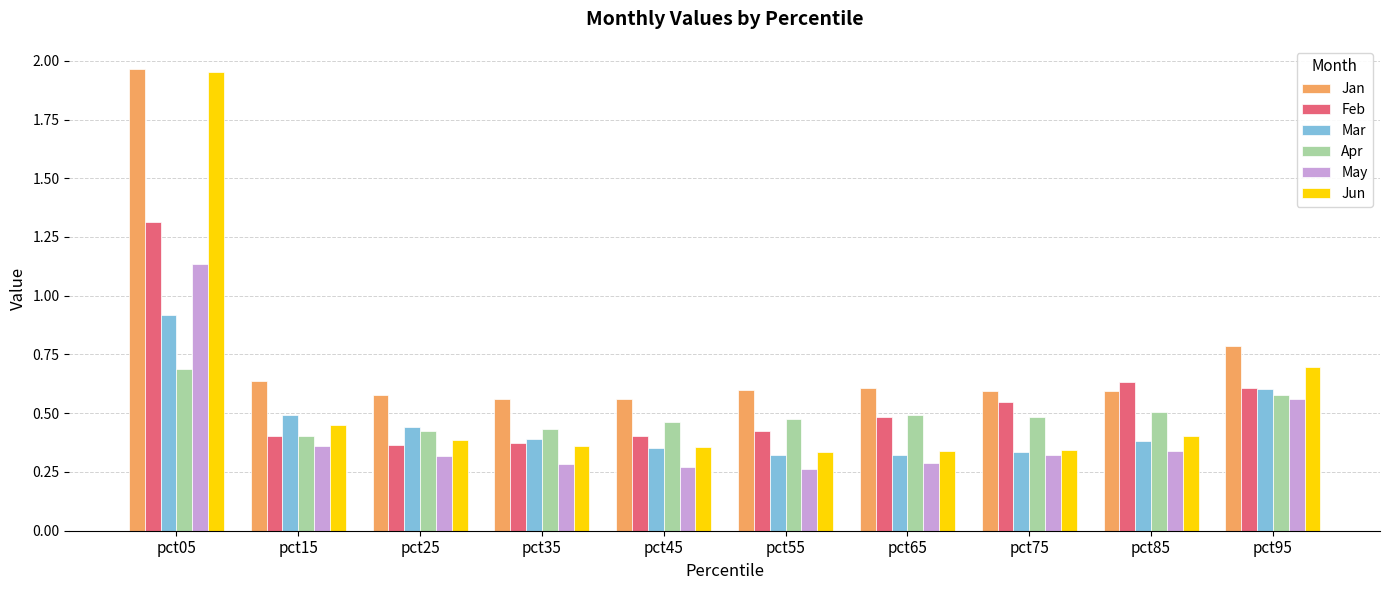

At which label does Jun reach its peak?

pct05